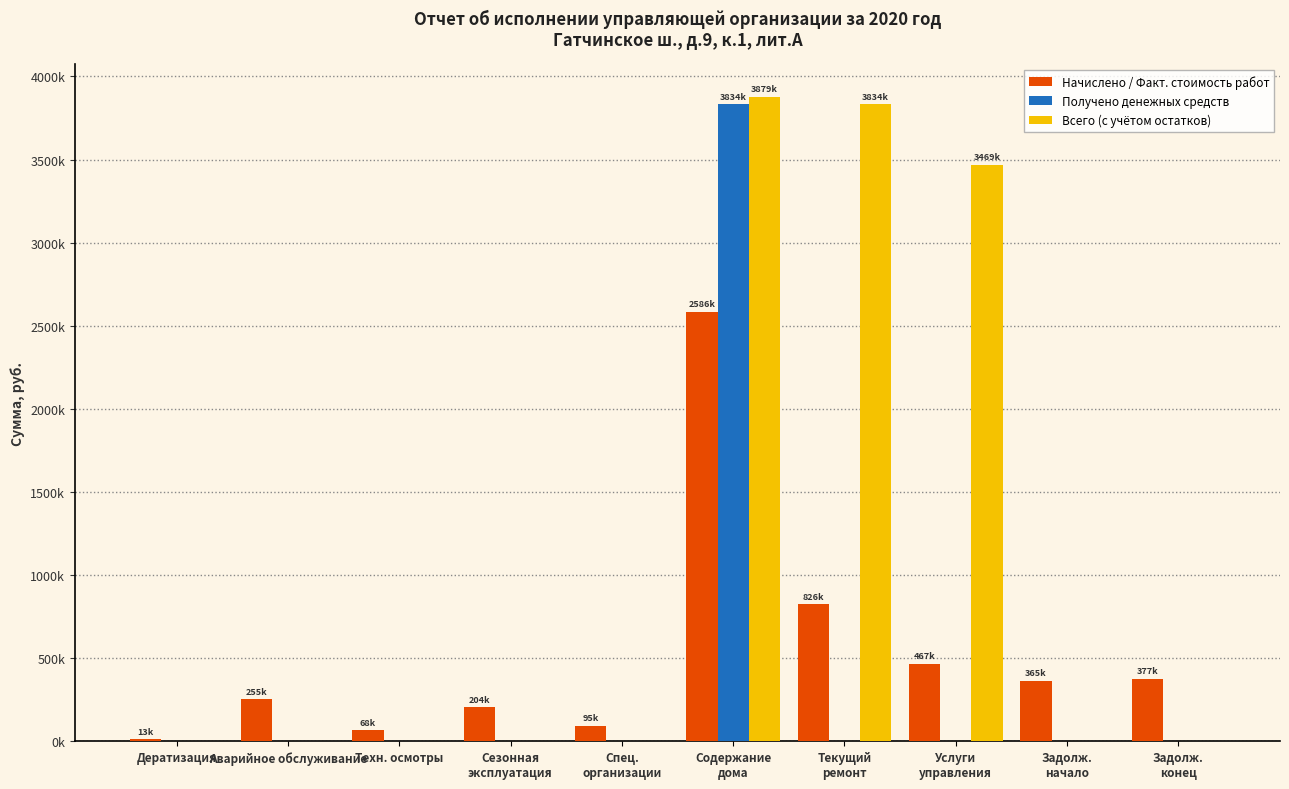

Does the chart contain stacked bars?

No